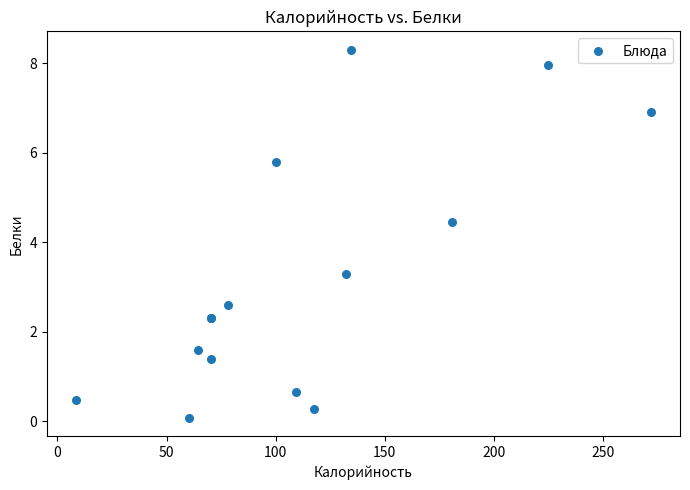

What Y value in the scatter plot is closest to 4?

4.5